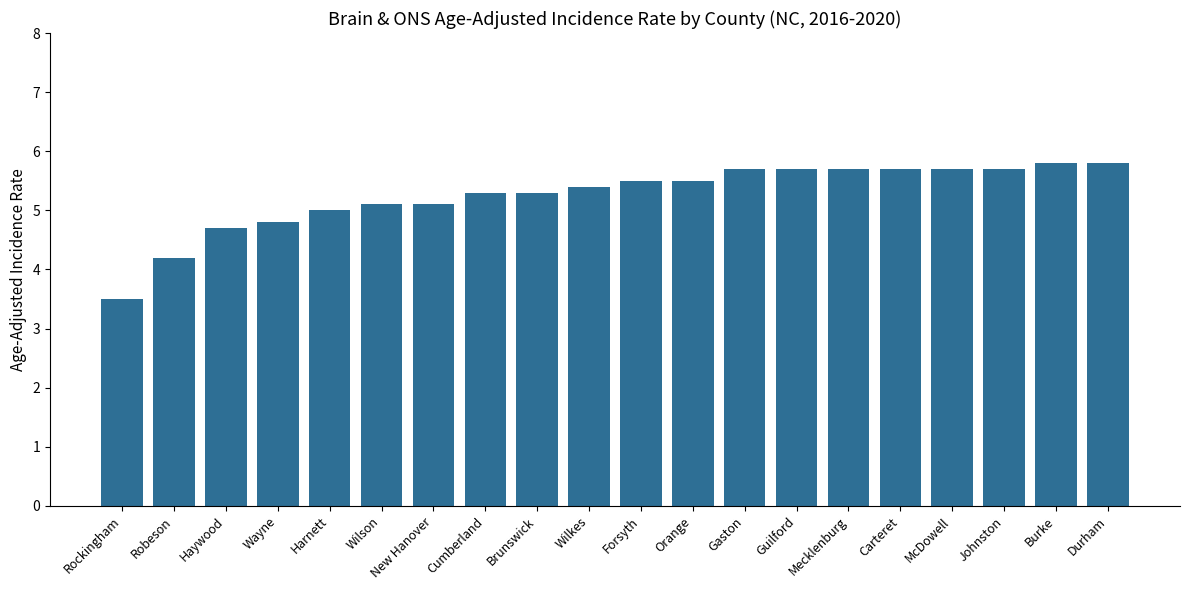

What is the label of the 9th bar from the left?

Brunswick